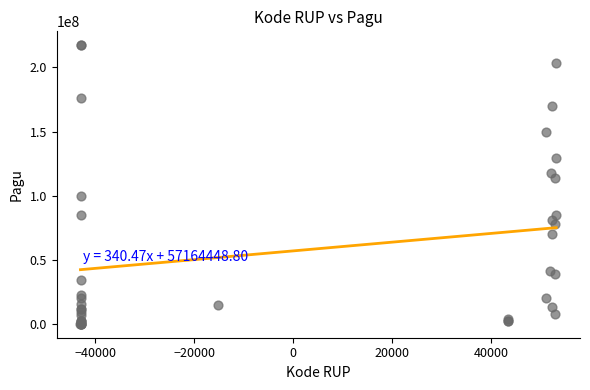

What Y value in the scatter plot is closest to 108830000?

114296000